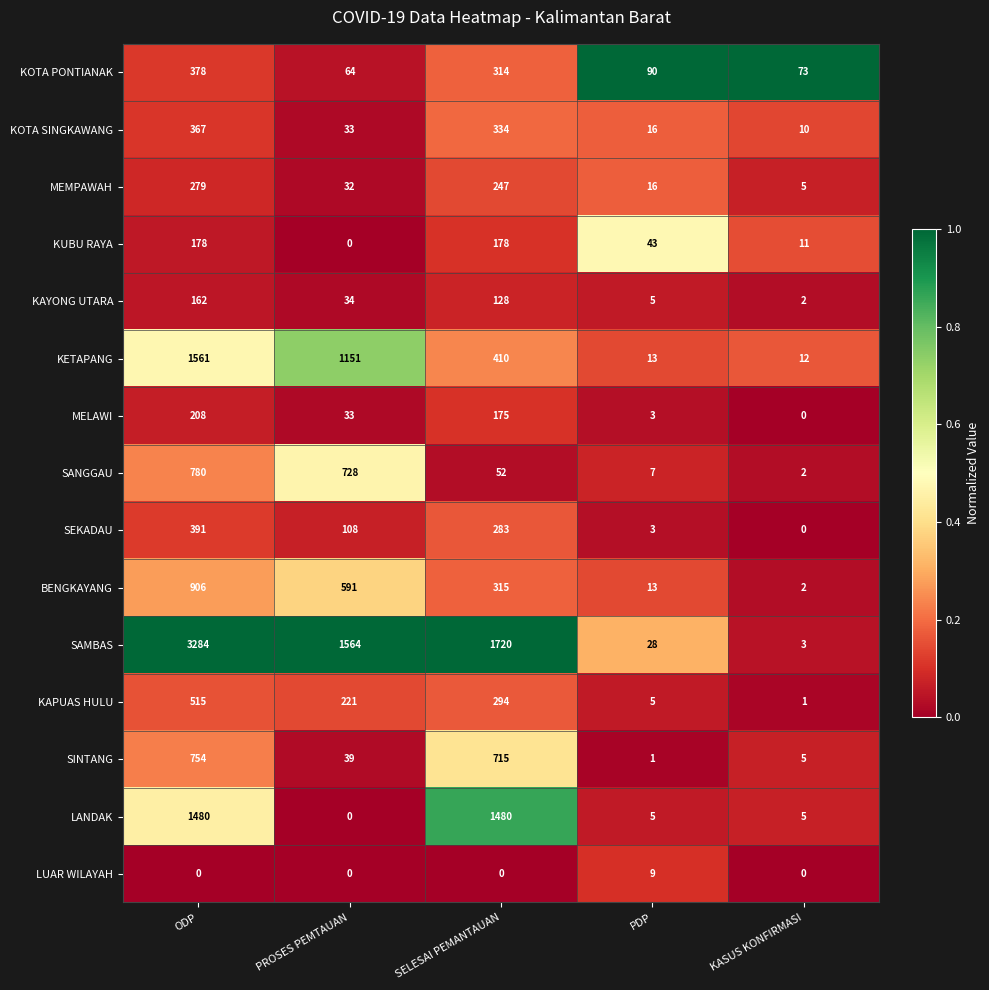

Rank the series by their maximum value, from highest to lowest.

SAMBAS, KETAPANG, LANDAK, BENGKAYANG, SANGGAU, SINTANG, KAPUAS HULU, SEKADAU, KOTA PONTIANAK, KOTA SINGKAWANG, MEMPAWAH, MELAWI, KUBU RAYA, KAYONG UTARA, LUAR WILAYAH